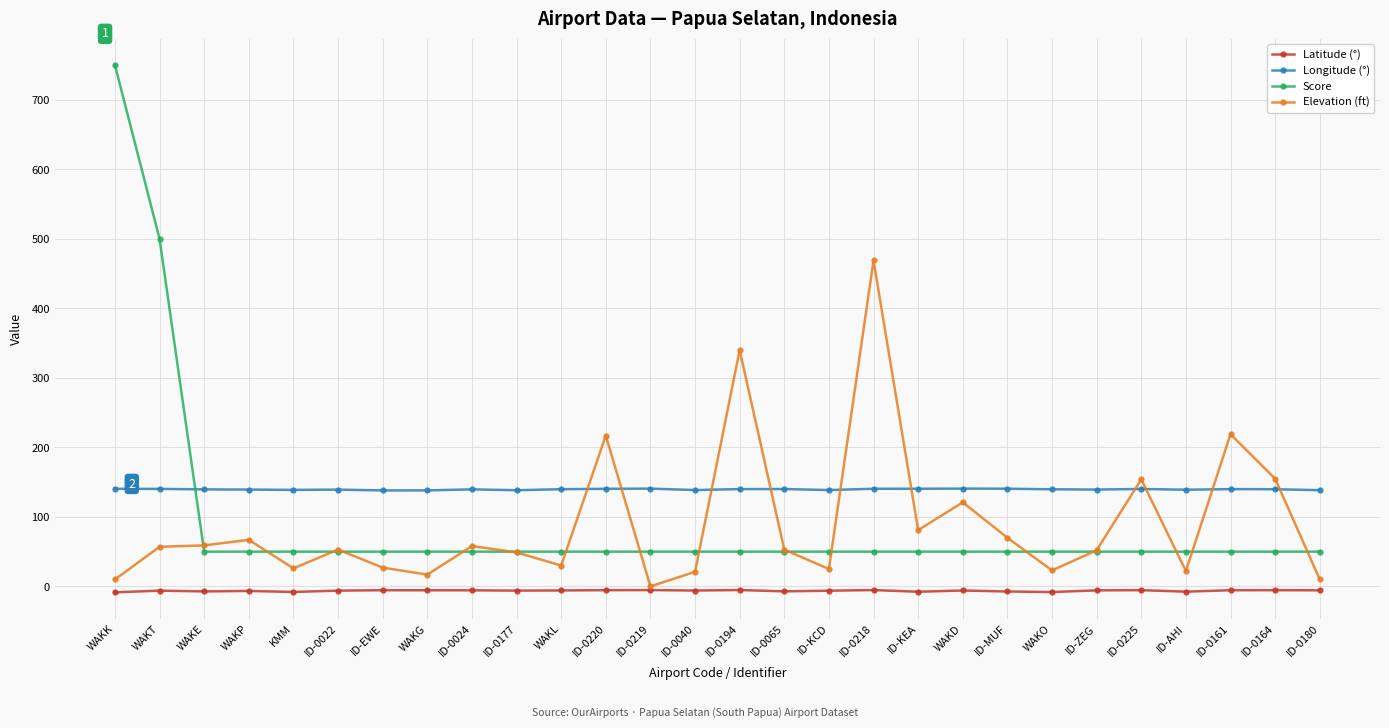

What is the sum of all Score values?

2550.0